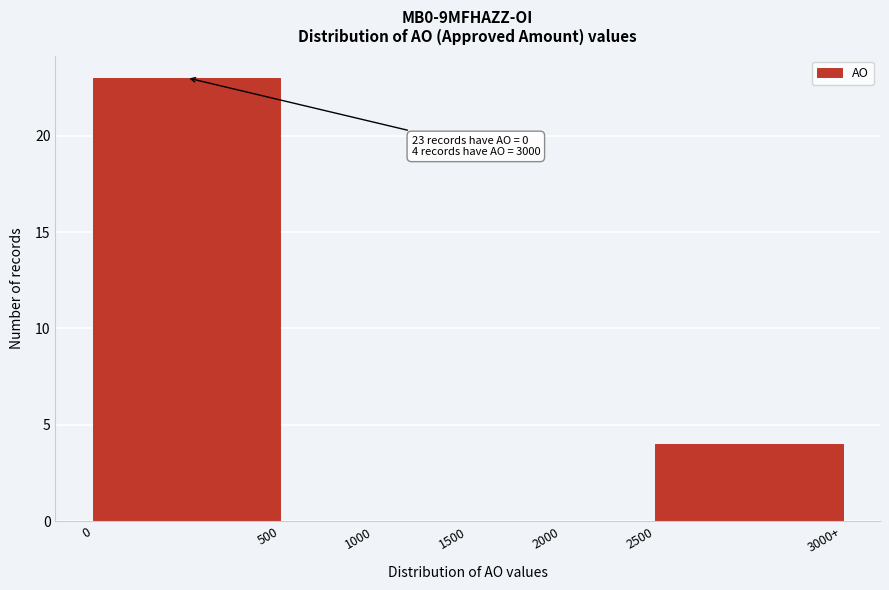

Reading left to right, transcribe all the data shown in this chart.

0=23	500=0	1000=0	1500=0	2000=0	2500=4